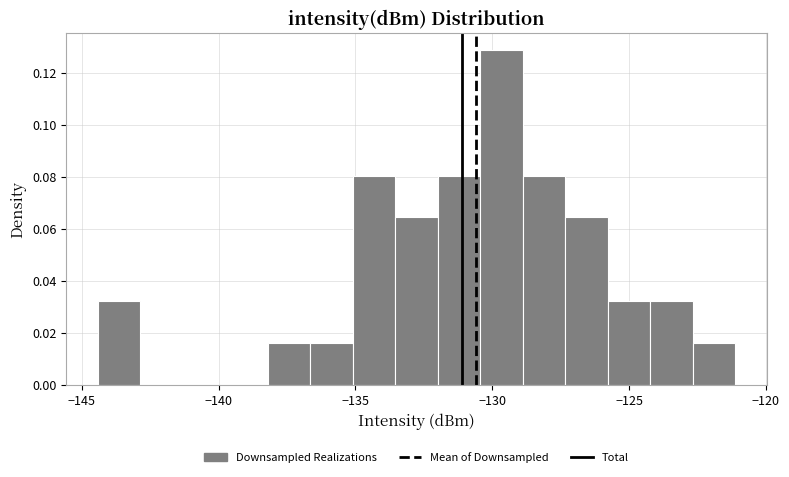

Around what value on the x-axis is the tallest bar? Give the approximate position of its centre, as read against the axis.

-129.5